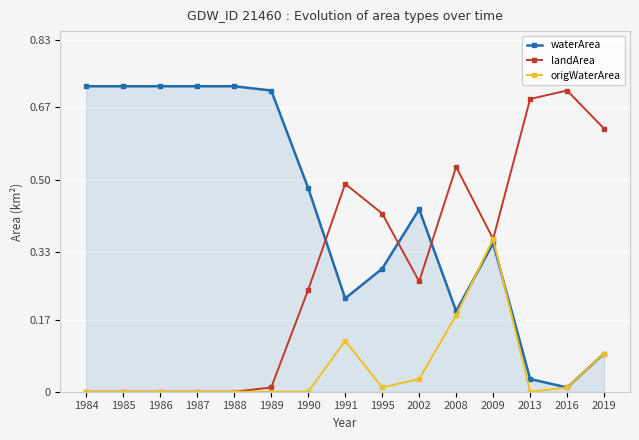

At which label does waterArea reach its minimum?

2016